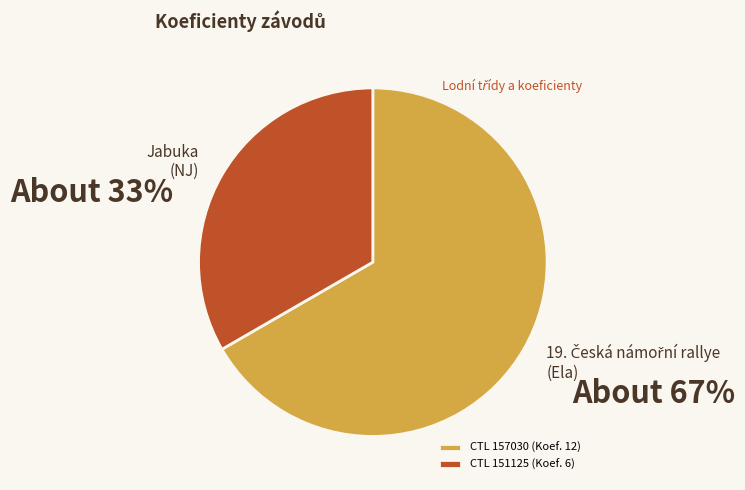

The CTL 151125 (Koef. 6) slice represents 26% of the pie. True or false?

False